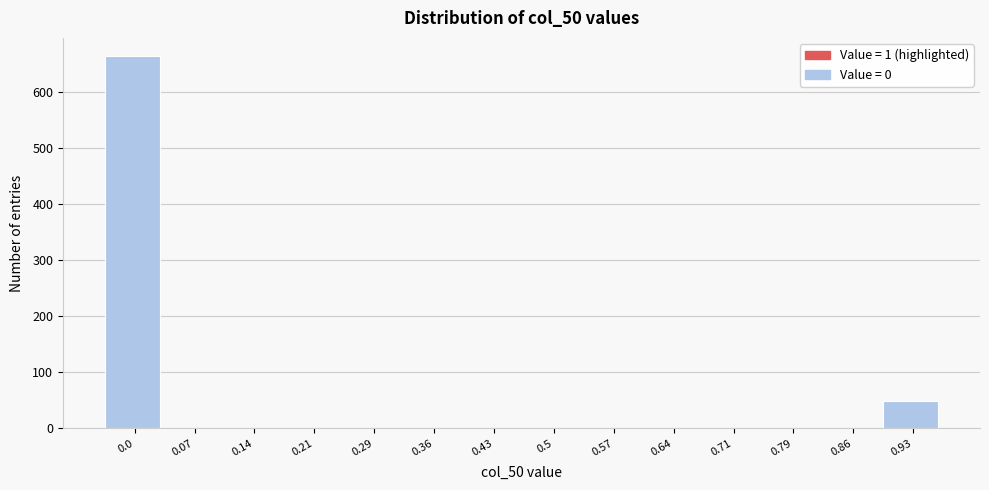

Reading left to right, what are all the values shown in this chart?

0.0=663	0.07=0	0.14=0	0.21=0	0.29=0	0.36=0	0.43=0	0.5=0	0.57=0	0.64=0	0.71=0	0.79=0	0.86=0	0.93=49